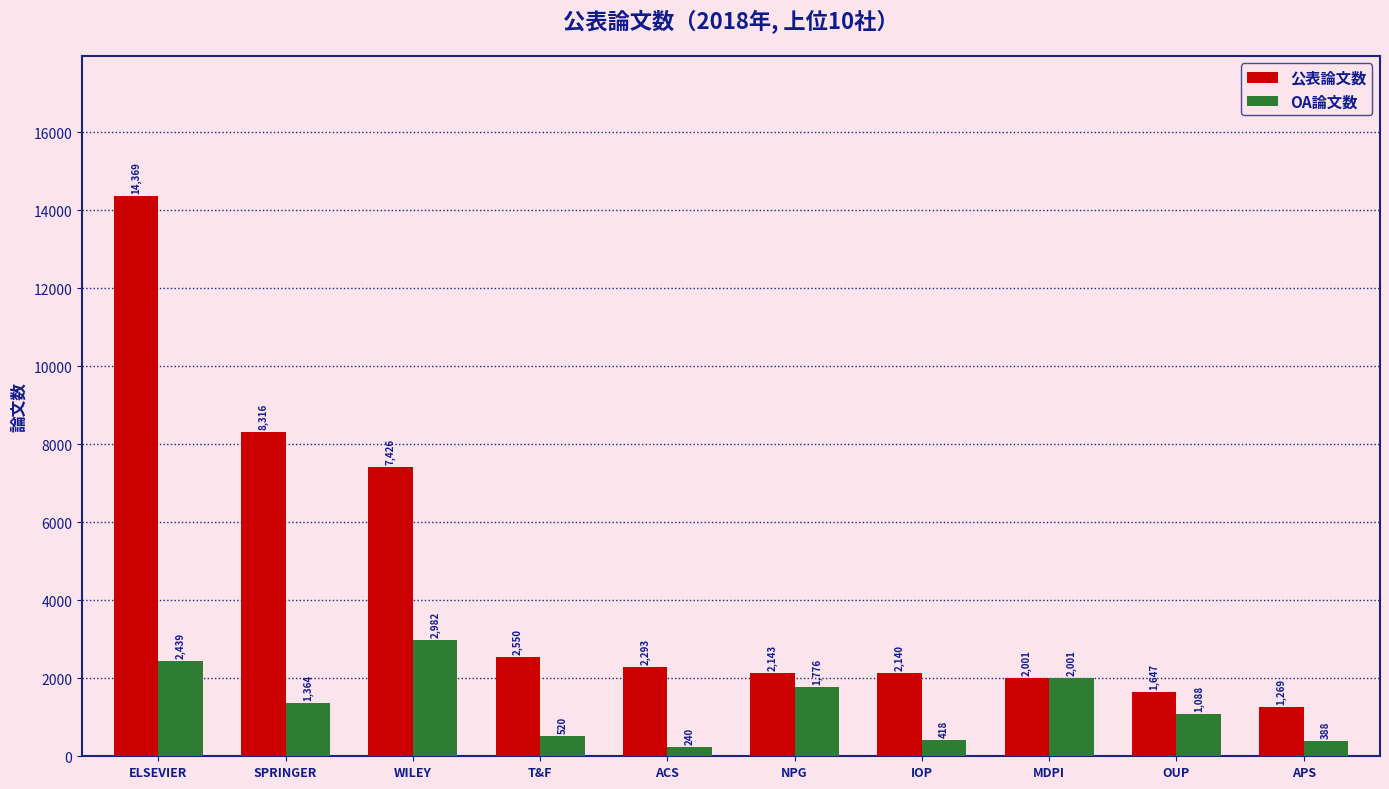

Are the bars grouped side by side (vs. stacked)?

Yes